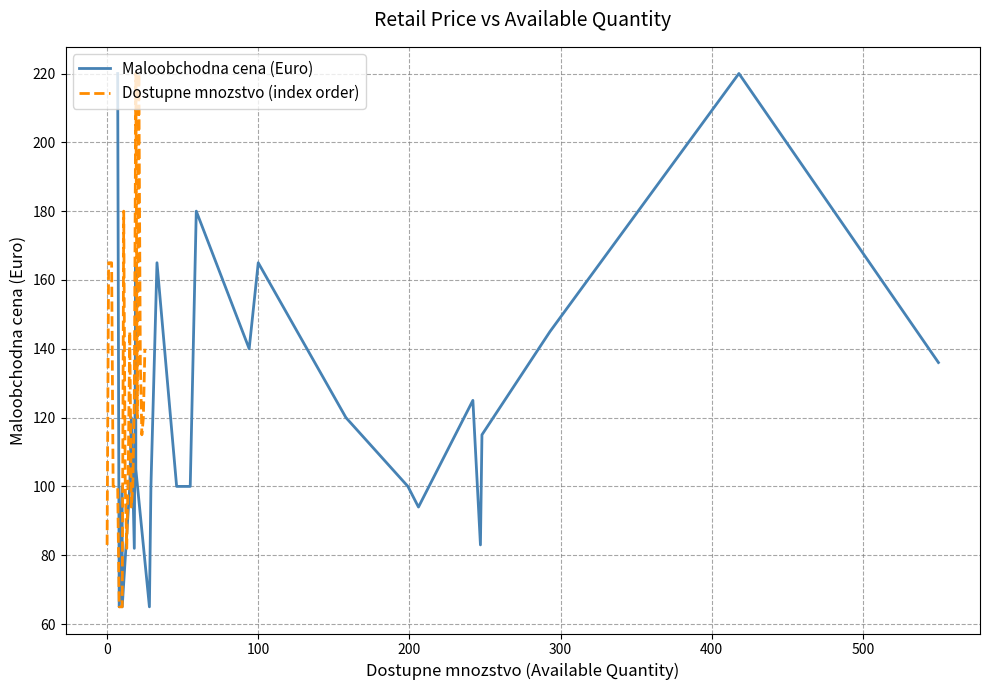

What is the highest value of the Dostupne mnozstvo (index order) series?

220